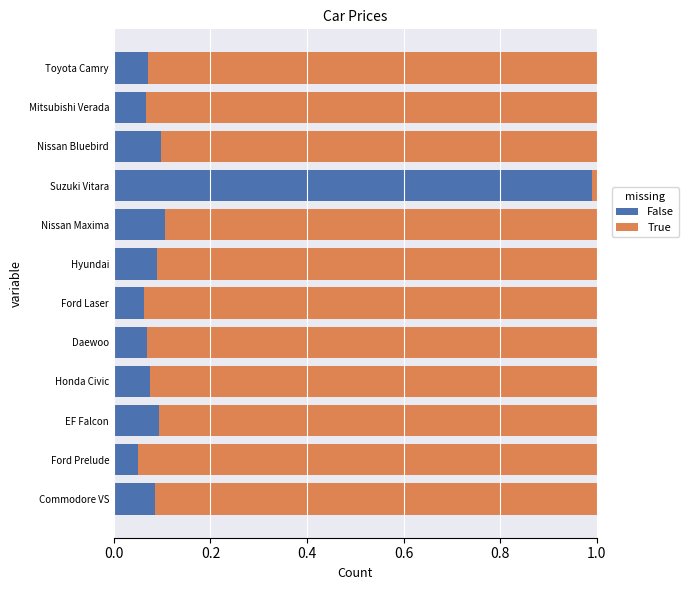

What is the sum of all False values?

1.9